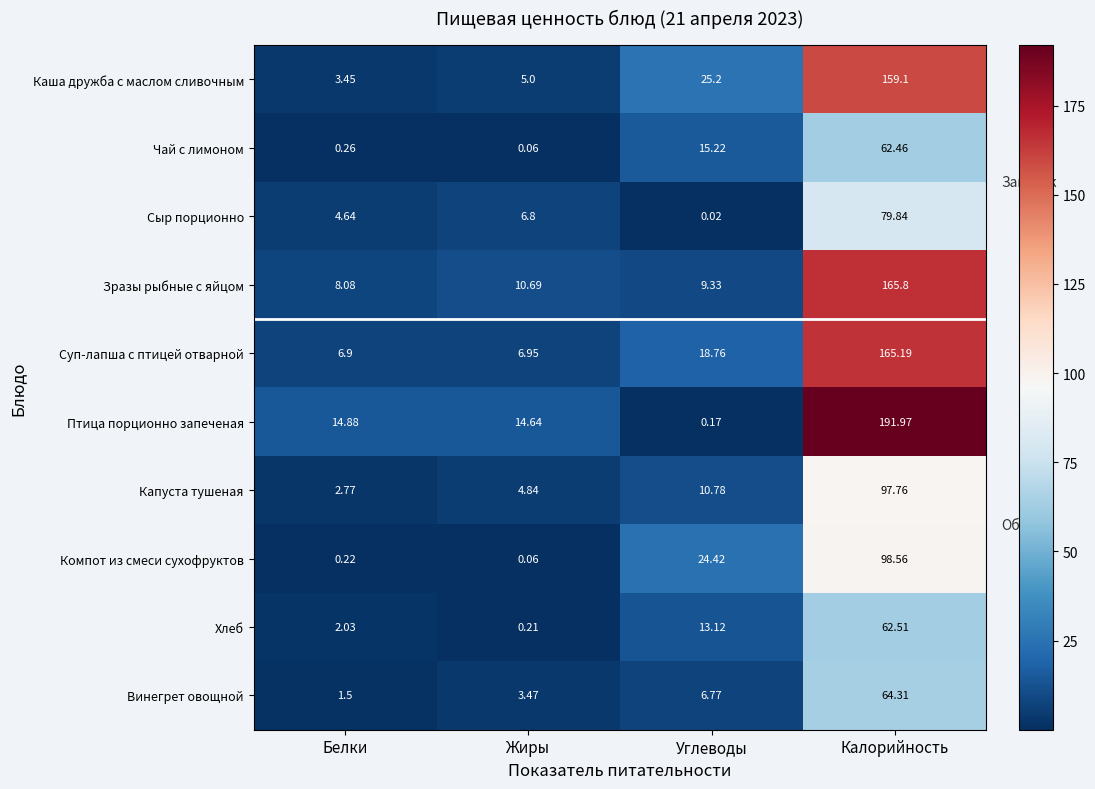

Where does the Зразы рыбные с яйцом series first go above 10?

Жиры